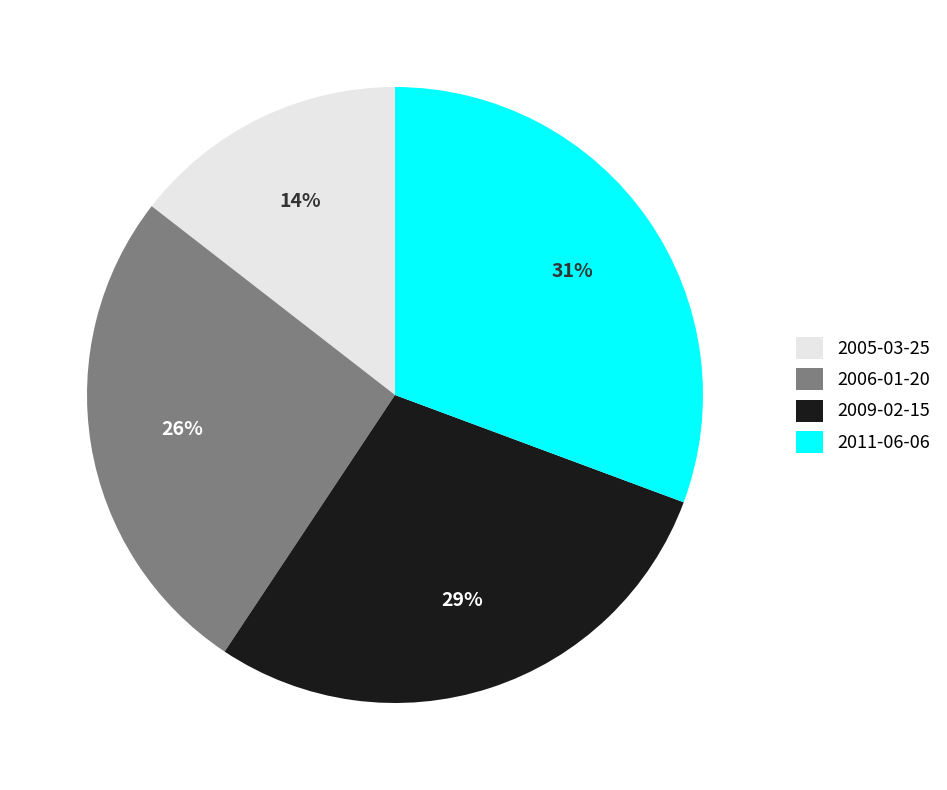

What percentage is the 2005-03-25 slice, to the nearest percent?

14%